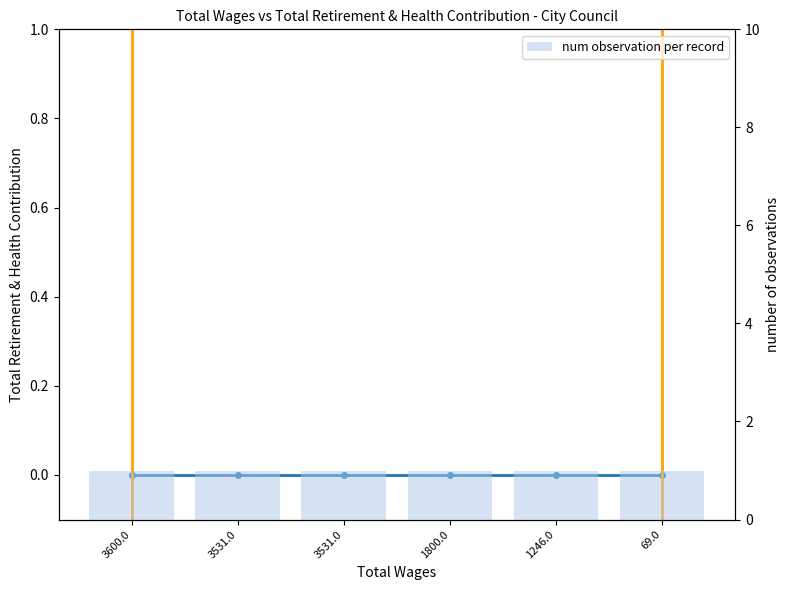

At how many categories does at least one series exceed 0?

6